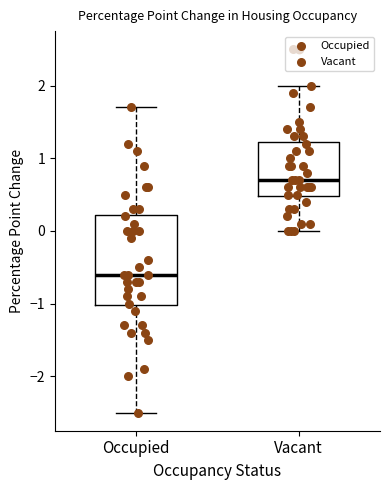

Which box's median line is the highest?

Vacant